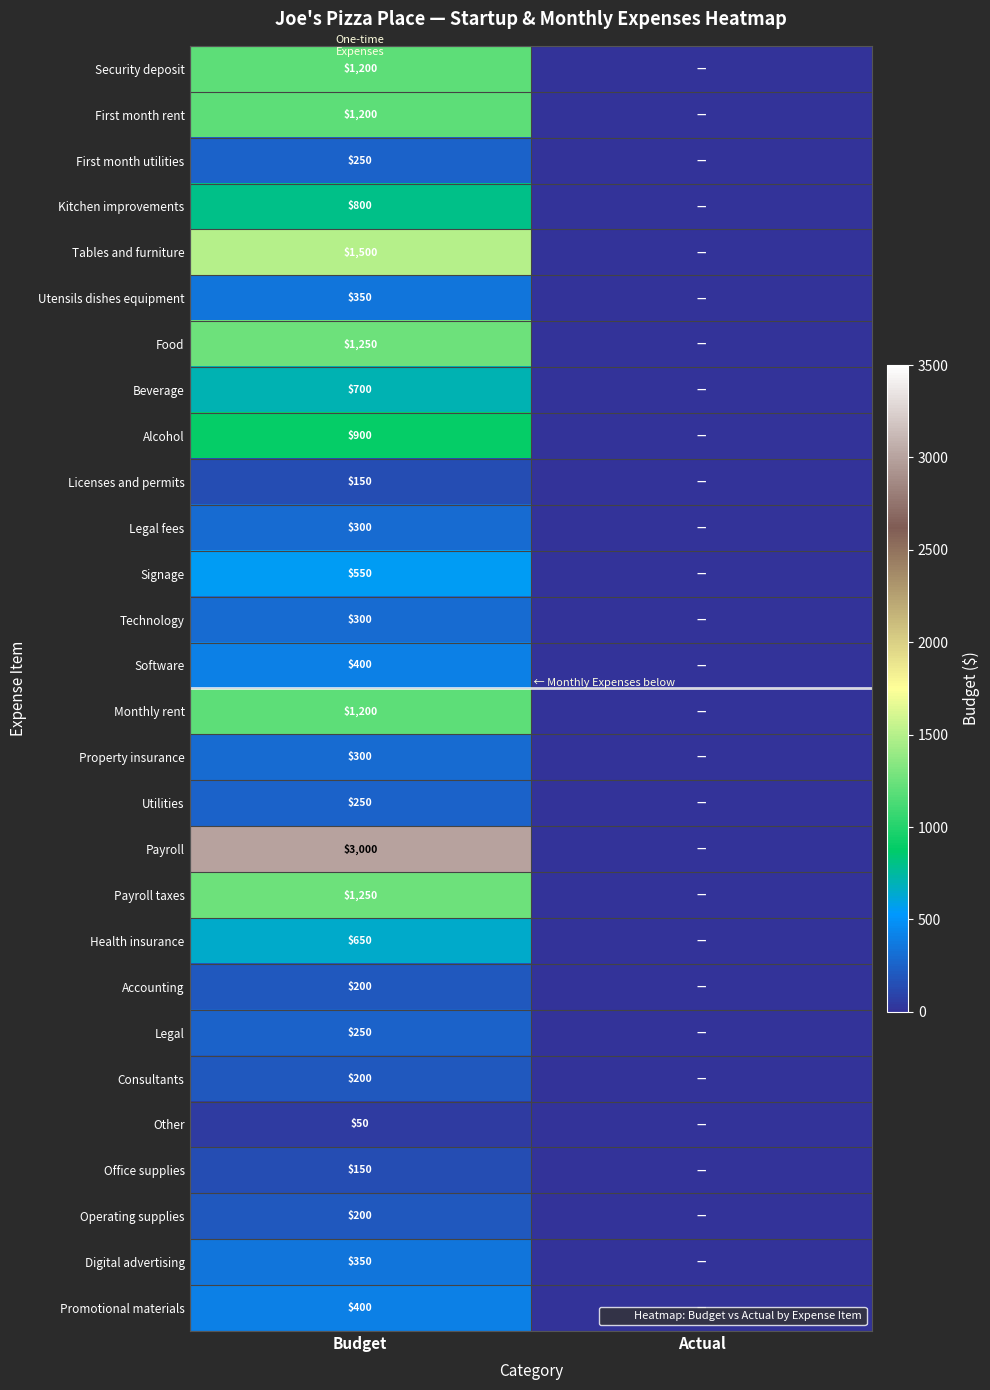

How many Security deposit values are between 0 and 1200?

2